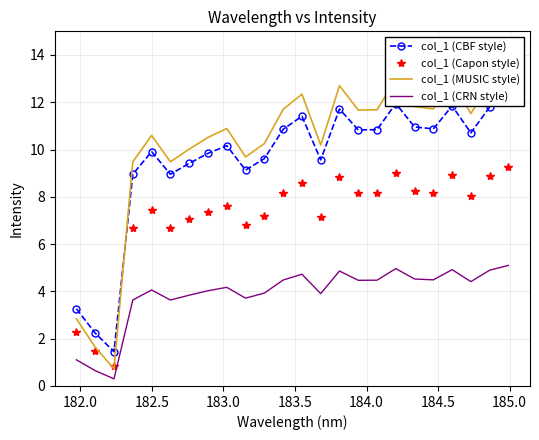

What is the lowest value of the col_1 (CRN style) series?

0.3